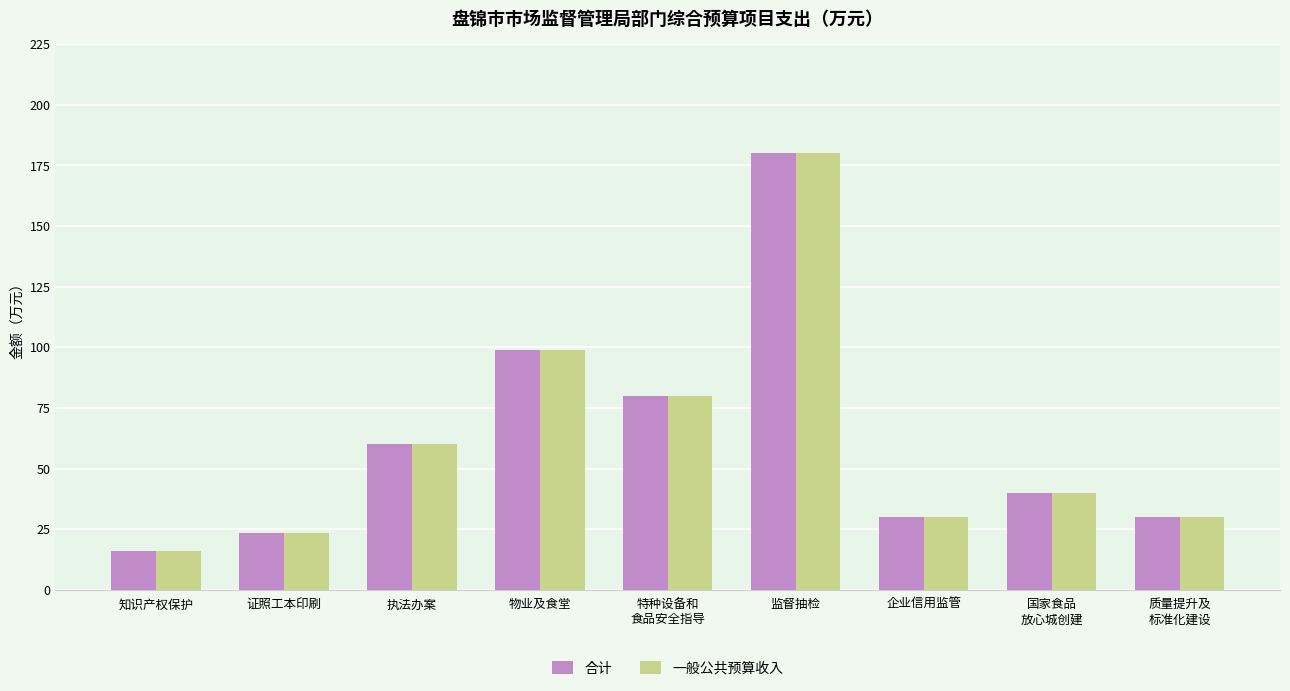

Where does the 合计 series first go above 40?

执法办案